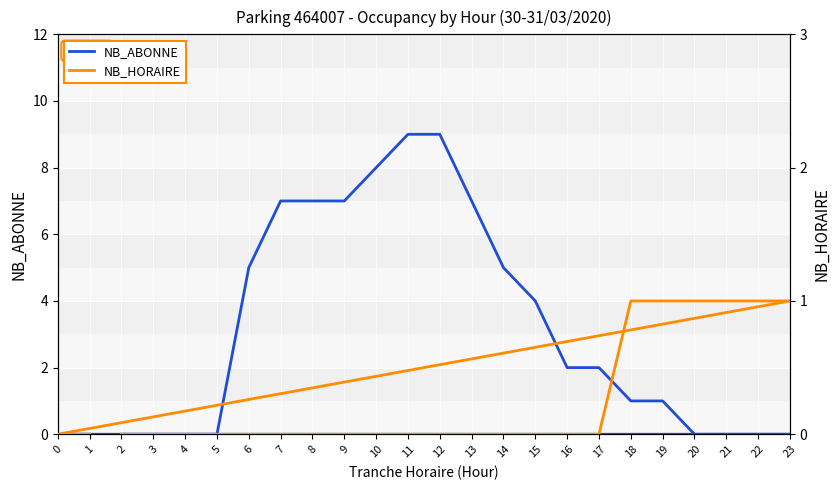

What is the total value across all series at 11?

9